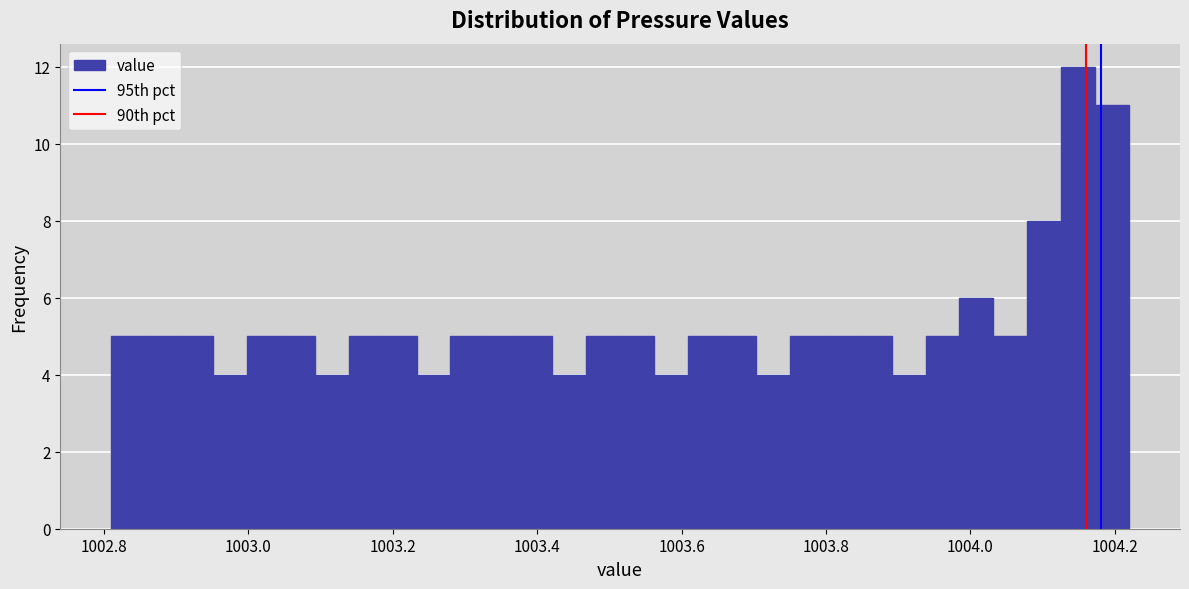

Around what value on the x-axis is the tallest bar? Give the approximate position of its centre, as read against the axis.

1004.14